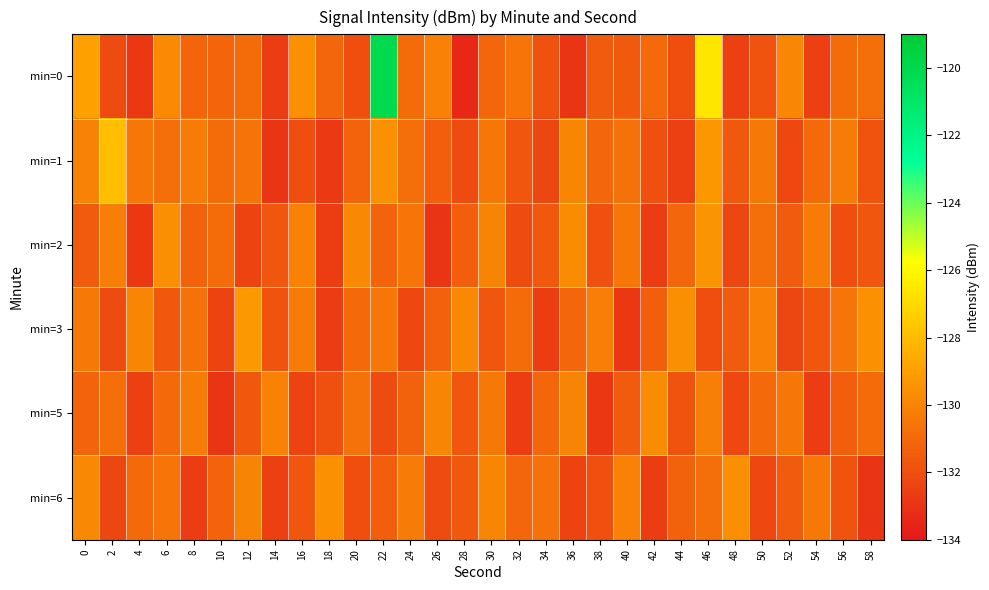

Which series has the largest total across all categories?

min=0